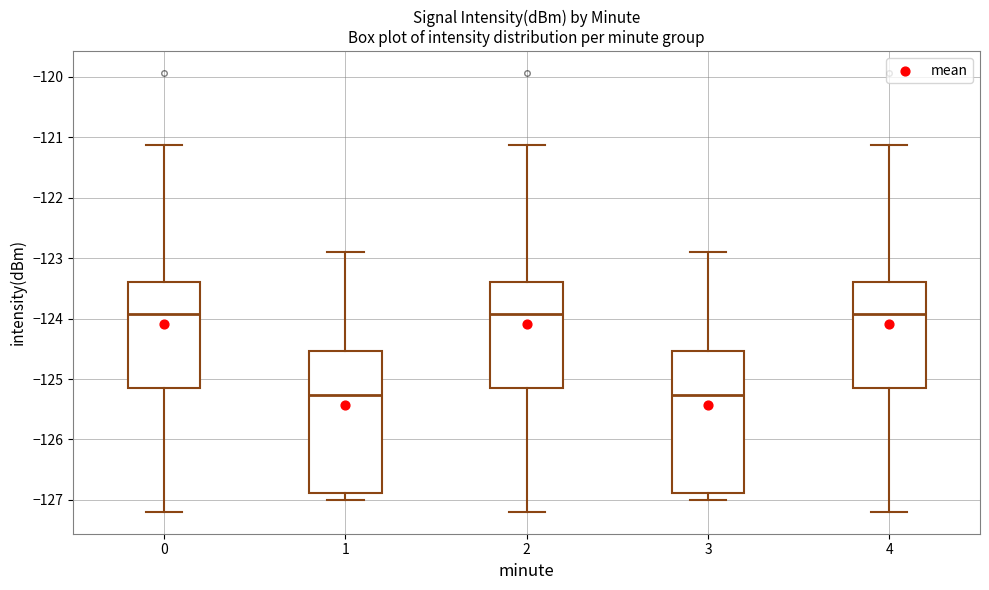

Where does the lower whisker of the box at x = 3 end on the y-axis? The values are not printed on the chart, so give them approximately, as read against the axis.

-127.0